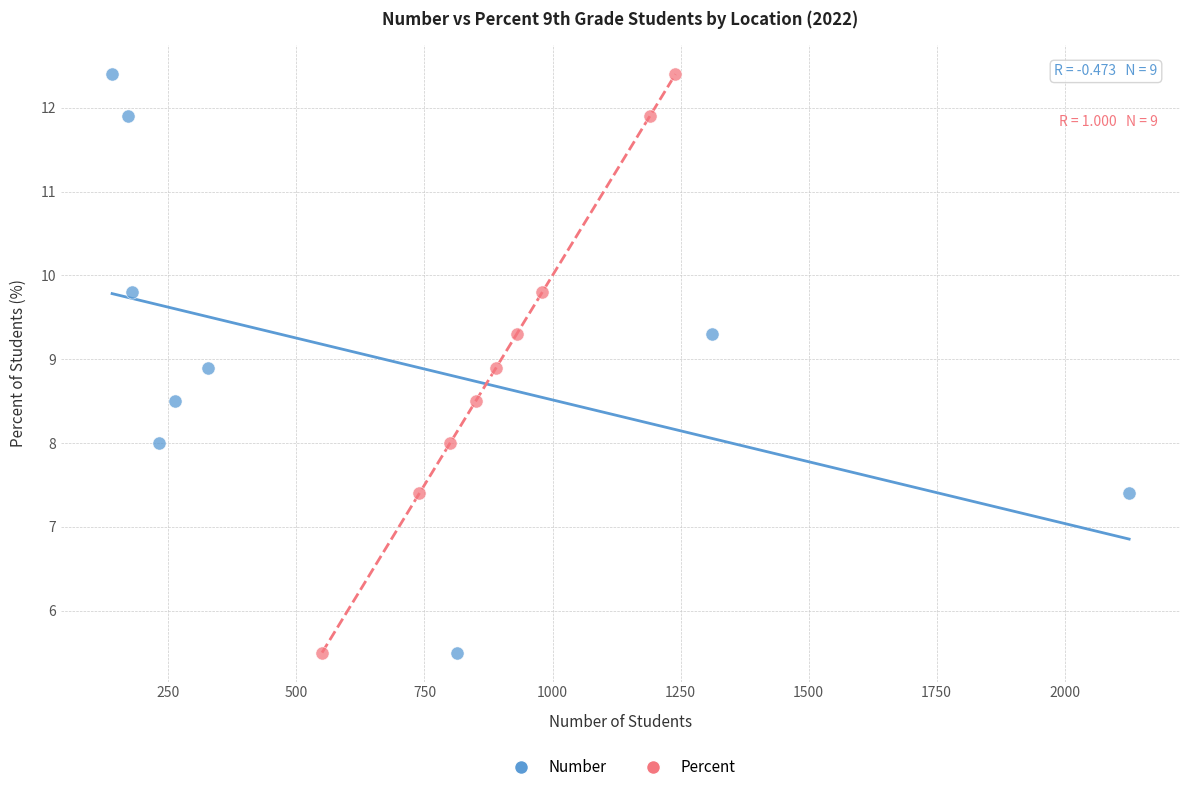

What are all the series names shown in the legend?

Number, Percent